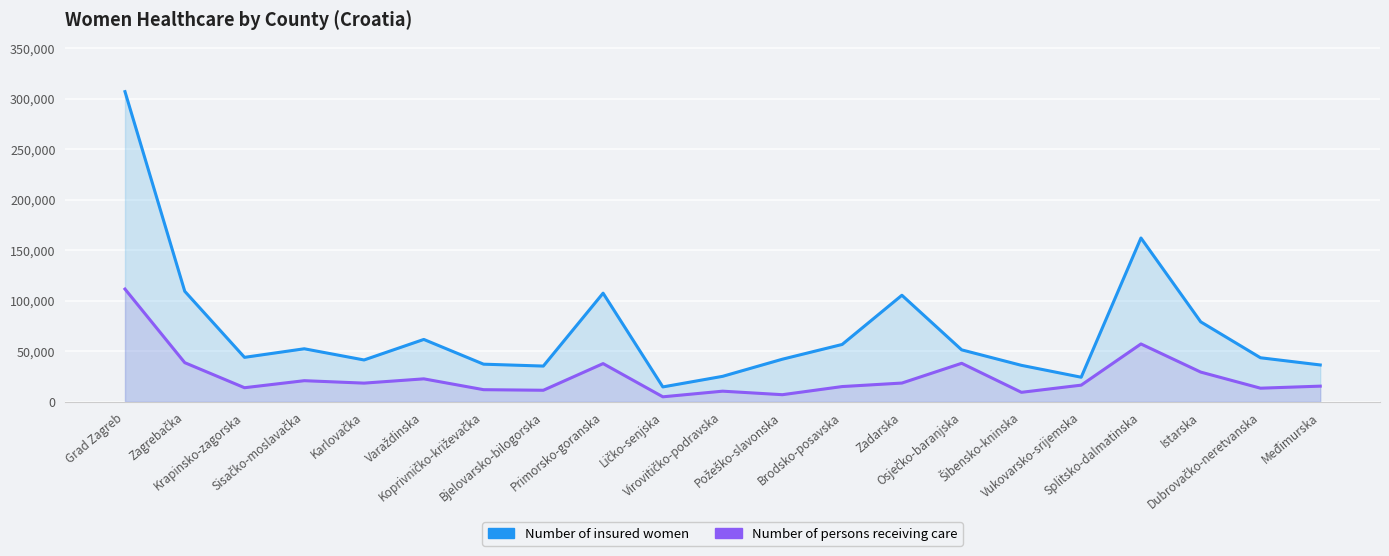

What is the difference between the highest and lowest values at Krapinsko-zagorska?

30078